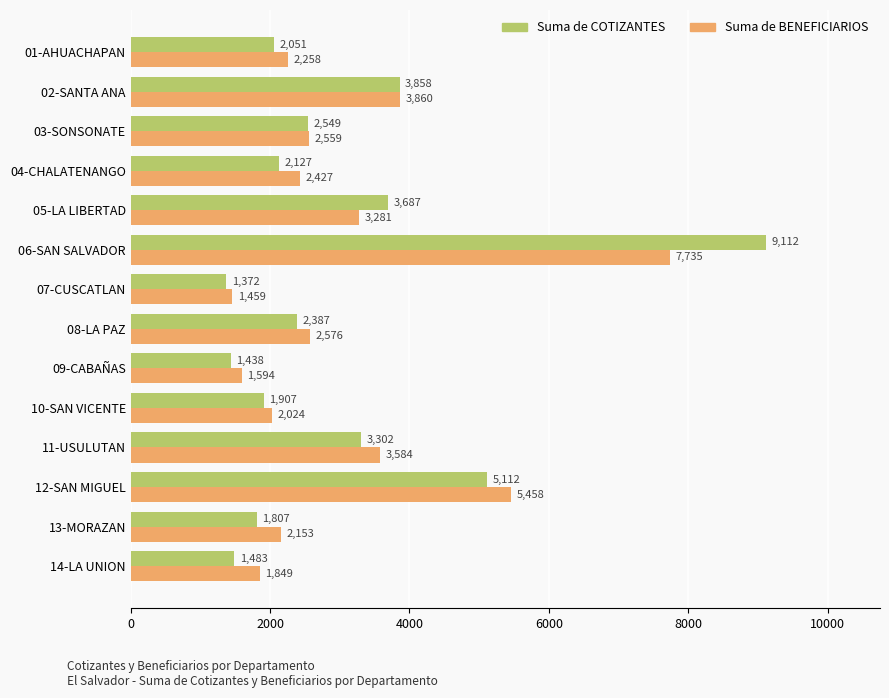

True or false: Suma de BENEFICIARIOS has a value of 10572 at 06-SAN SALVADOR.

False